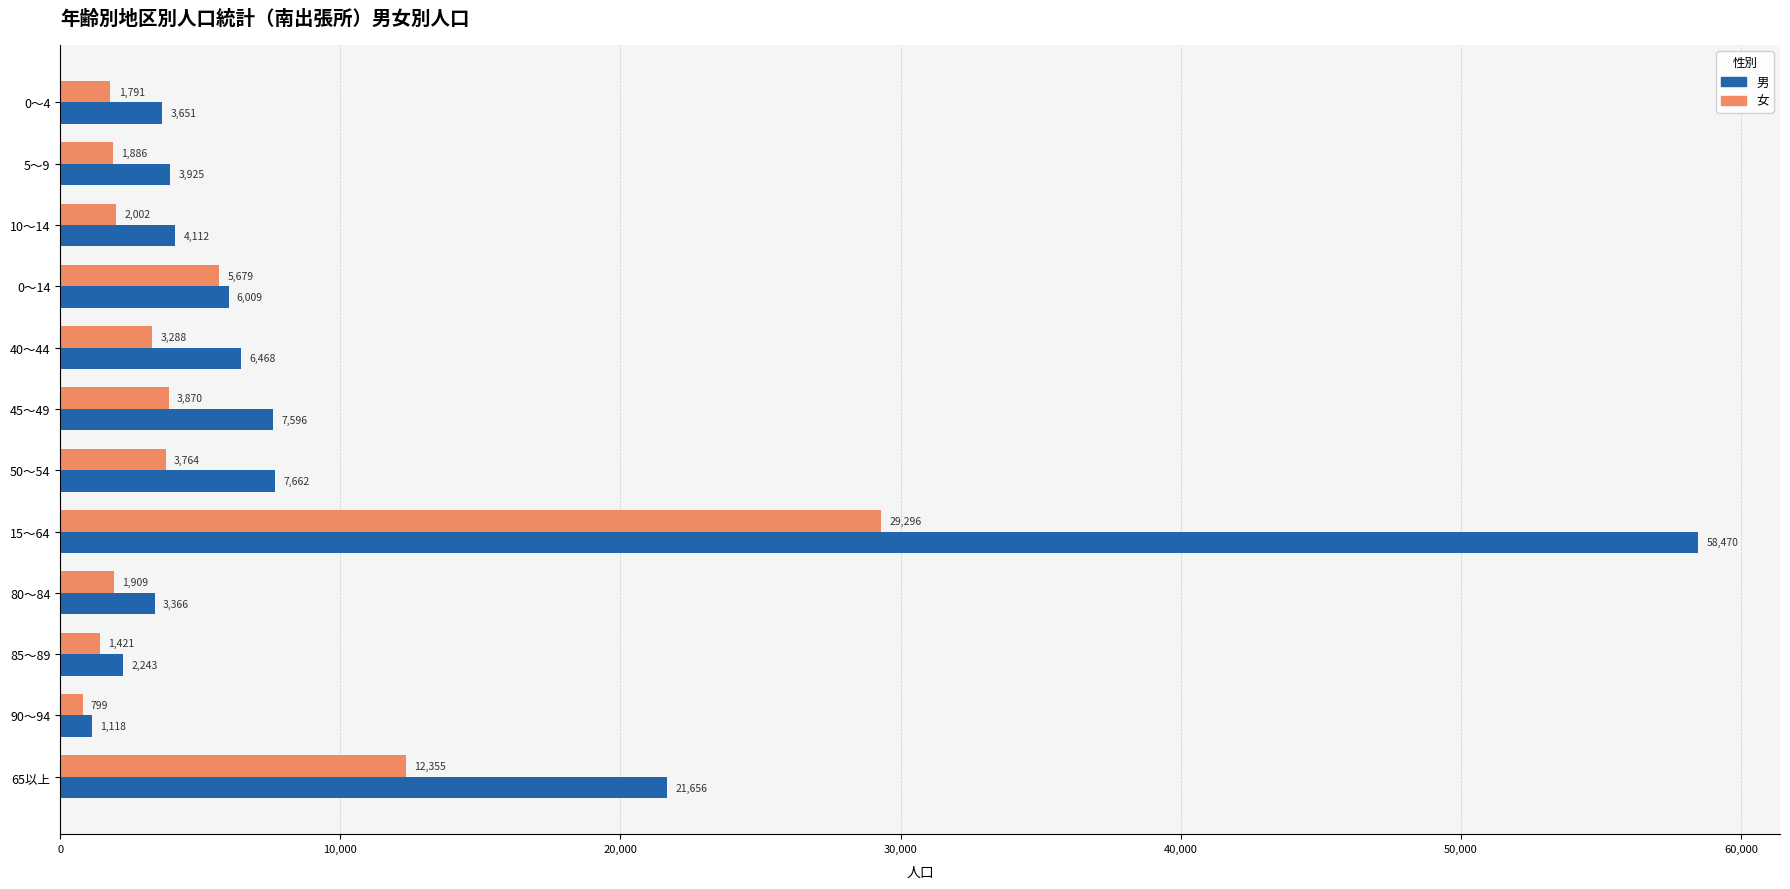

True or false: 男 has a value of 6468 at 40～44.

True